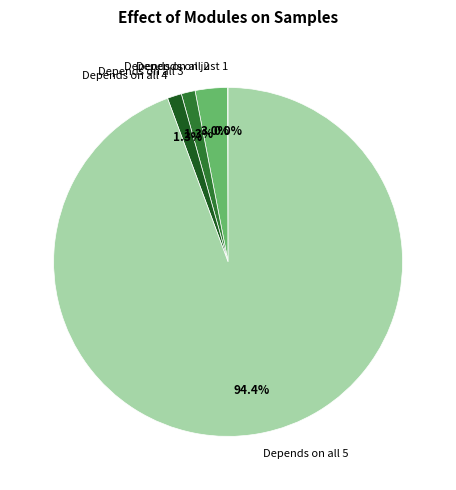

Which category has the biggest portion of the pie?

Depends on all 5